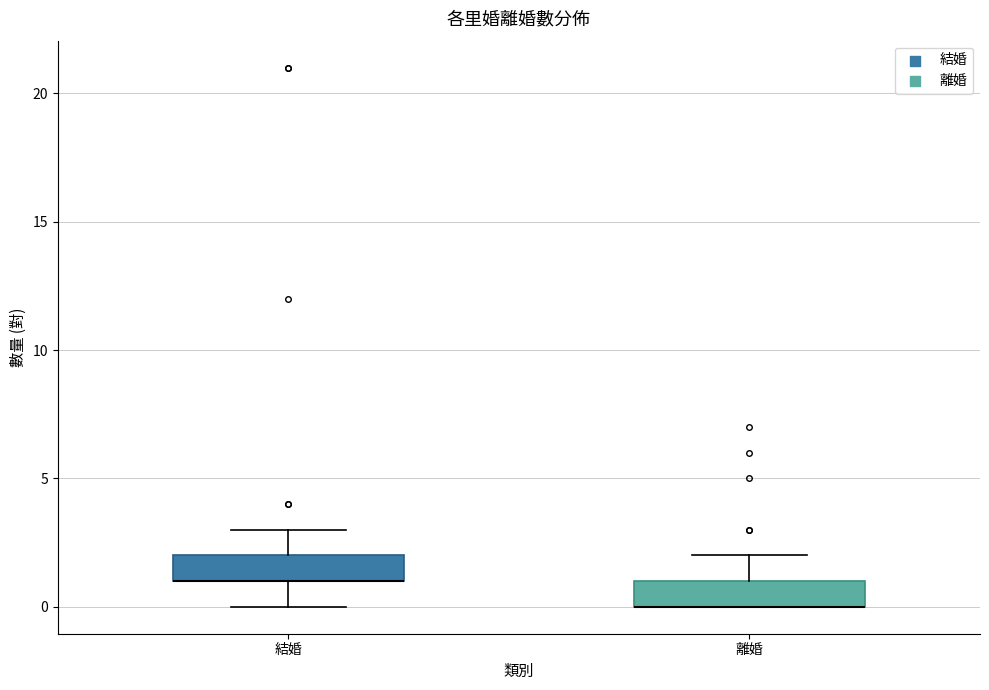

Where is the upper edge of the box for 離婚 on the y-axis? The values are not printed on the chart, so give them approximately, as read against the axis.

1